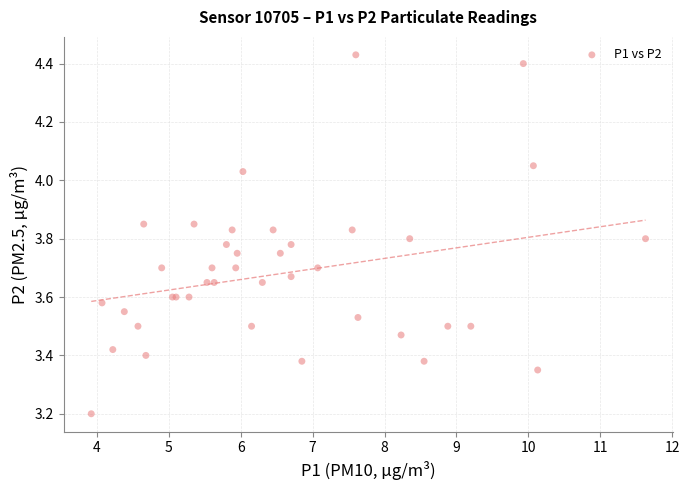

What Y value in the scatter plot is closest to 3?

3.2